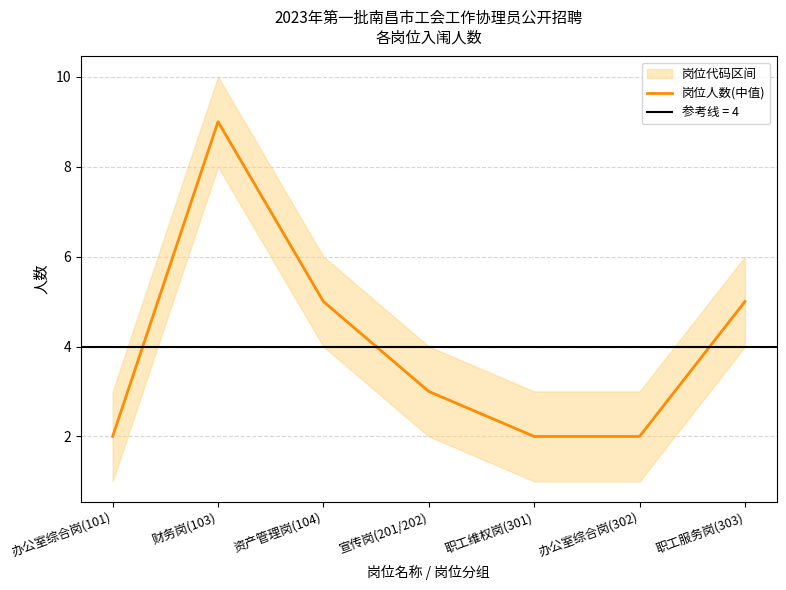

How many interior local peaks (higher than both neighbors) does the data have?

1